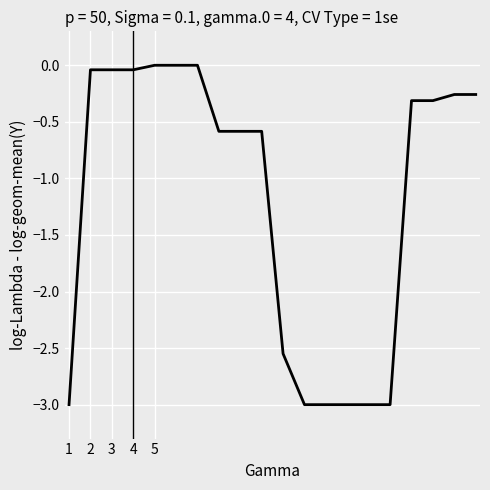

What is the sum of all values?

-23.6